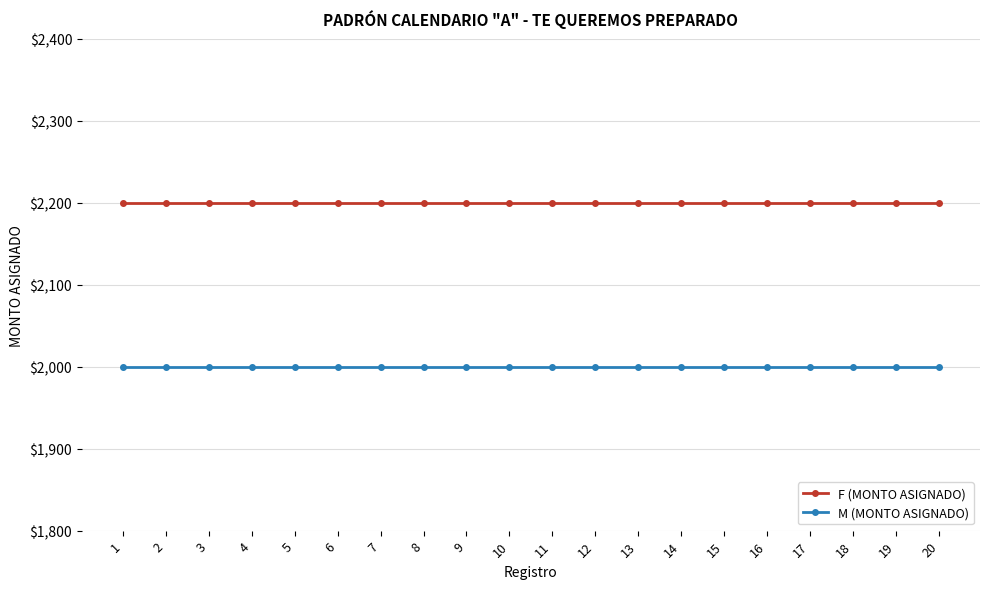

What is the value of the M (MONTO ASIGNADO) point at the 6th from the left?

2000